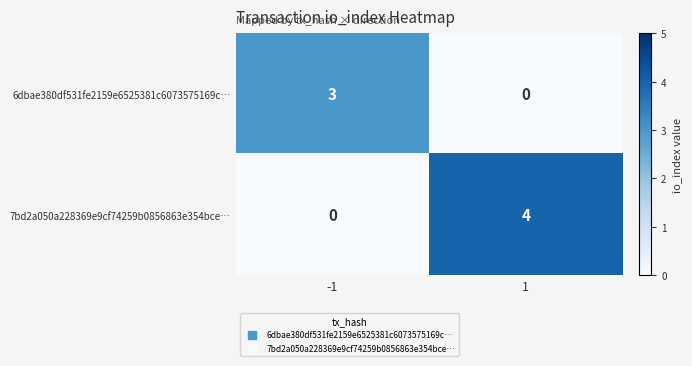

What is the sum of all 7bd2a050a228369e9cf74259b0856863e354bce… values?

4